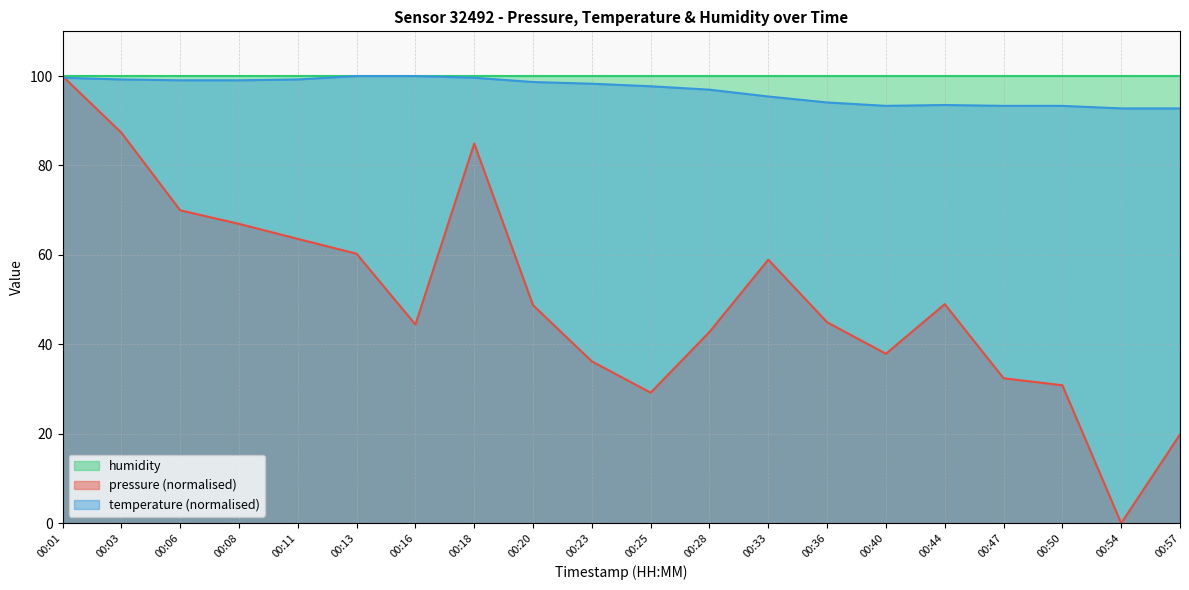

What is the total value across all series at 00:50?

224.2